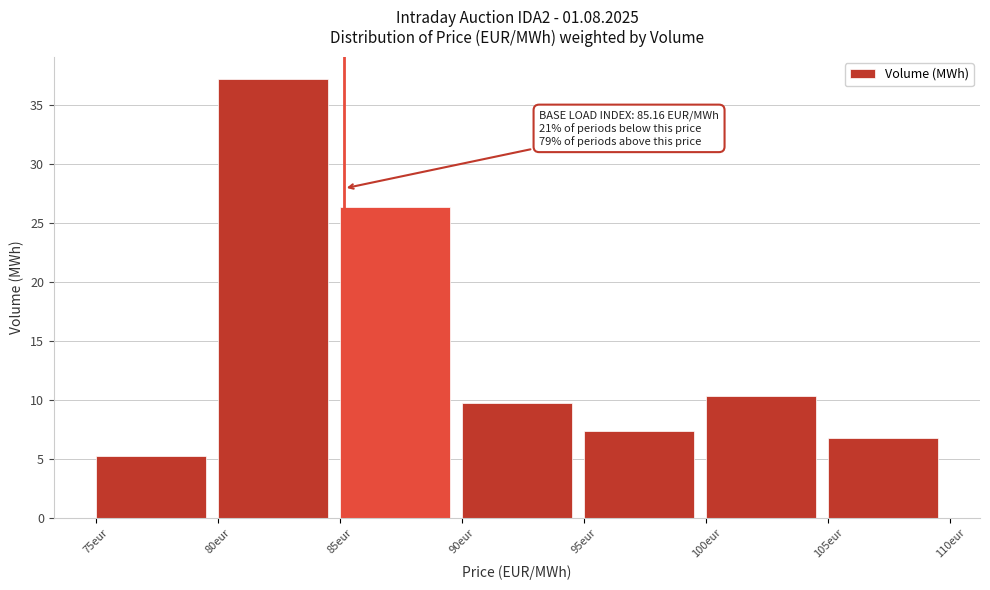

Which range on the x-axis has the tallest bar?

80 to 85